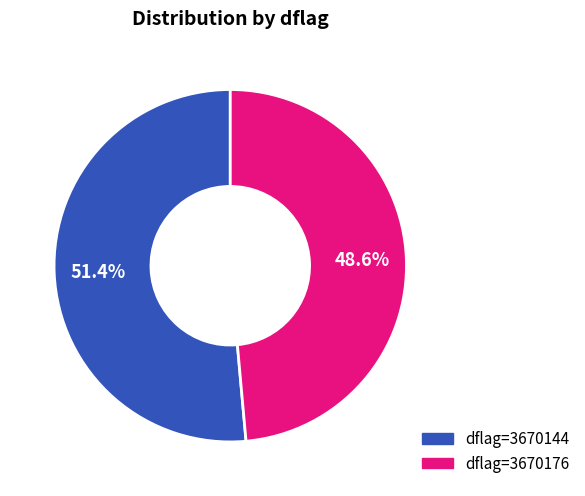

Does any single category account for the majority?

Yes